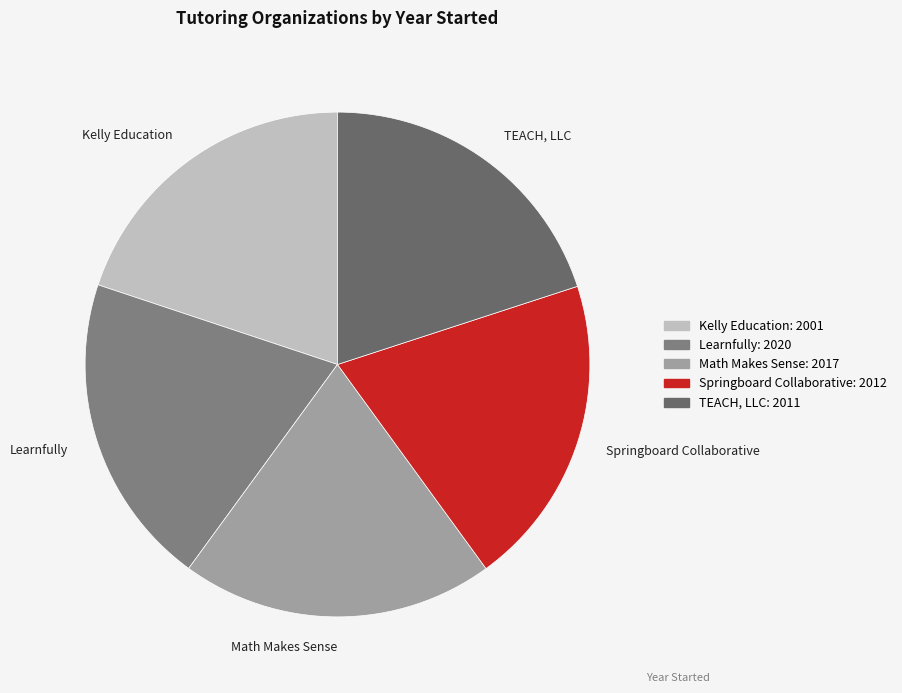

Is it true that Learnfully is 28% of the pie?

False